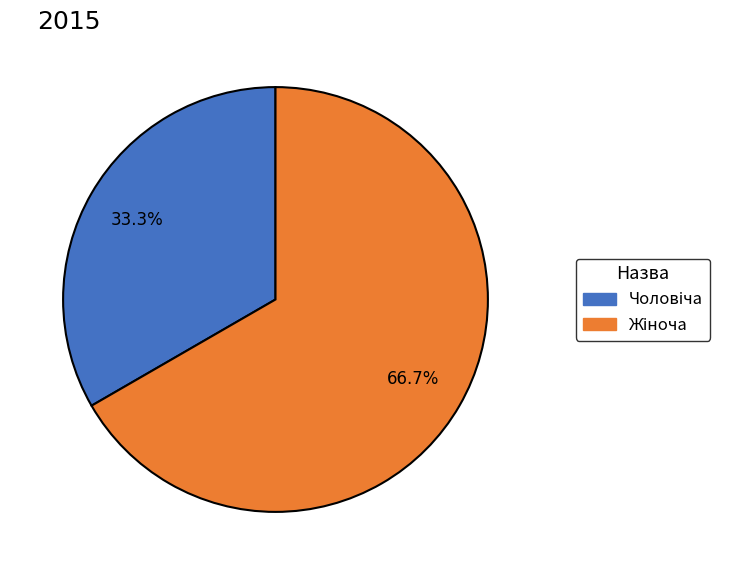

Is there a majority slice in this chart?

Yes